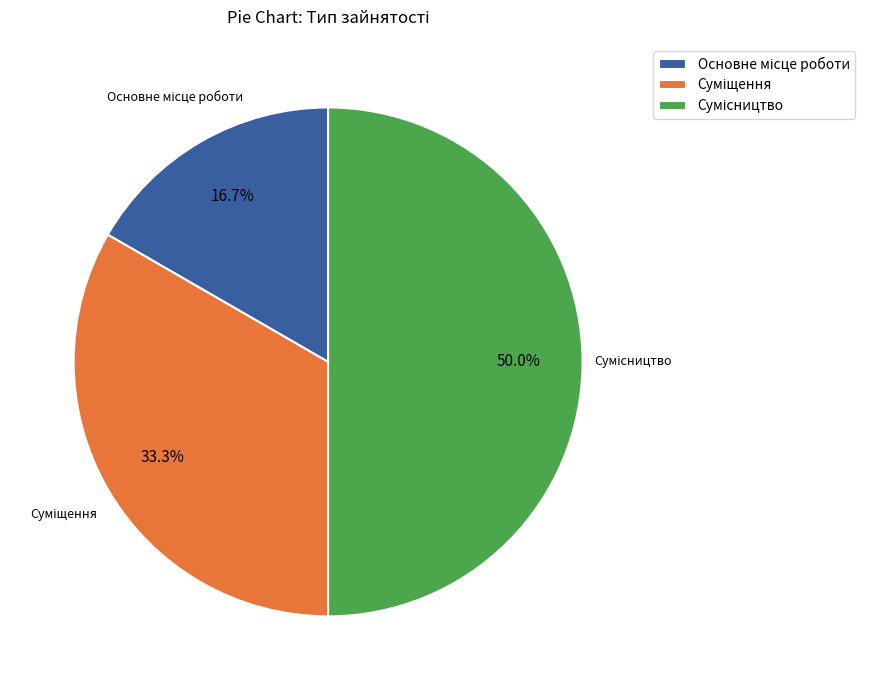

Is it true that Сумісництво is 50% of the pie?

True